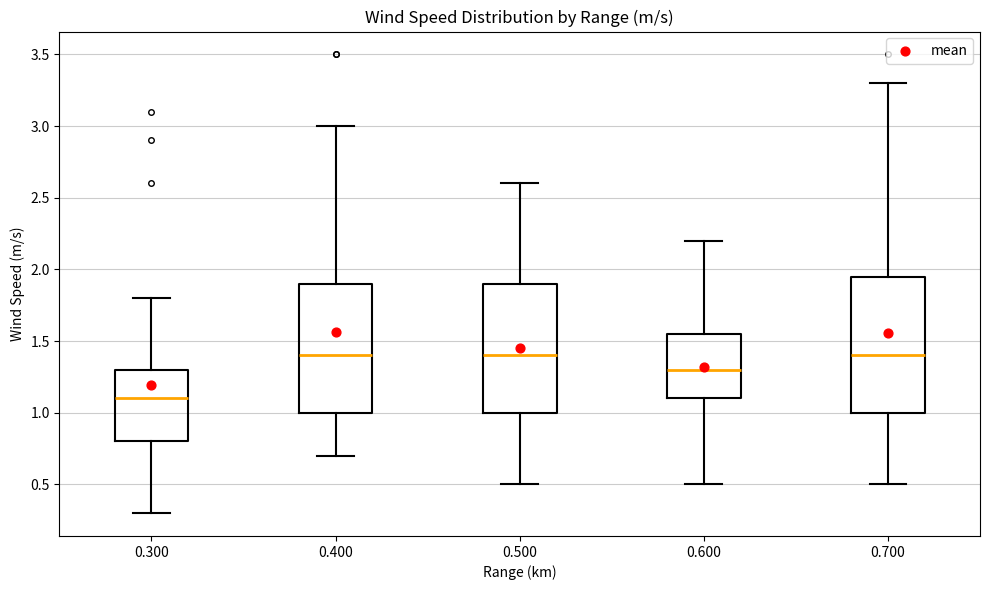

Where is the lower edge of the box at x = 0.300 on the y-axis? The values are not printed on the chart, so give them approximately, as read against the axis.

0.80